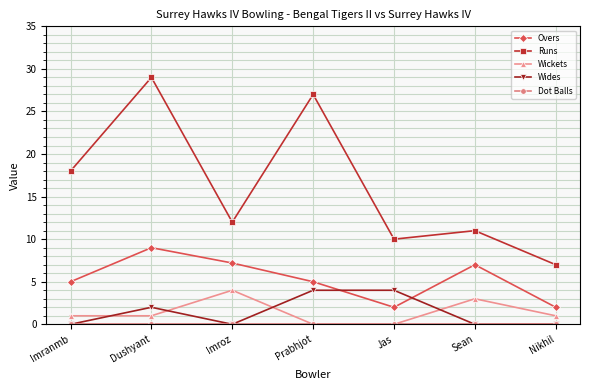

What is the sum of all Runs values?

114.0